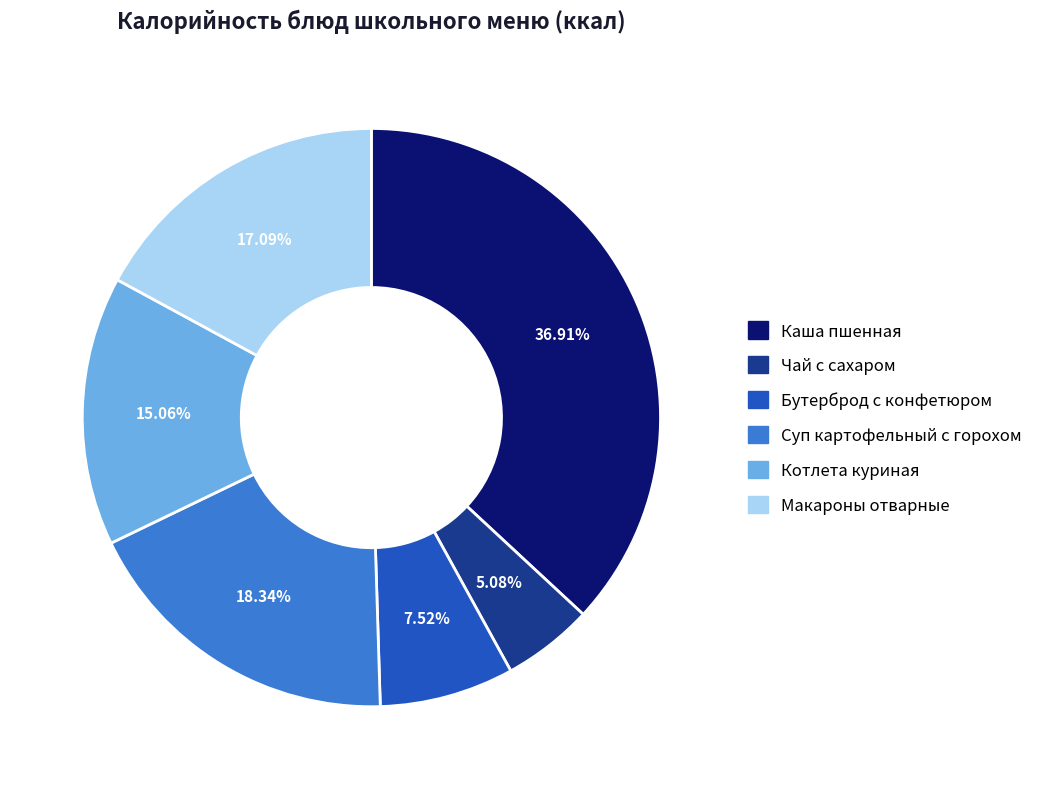

To the nearest percent, what is the difference between the Котлета куриная and Чай с сахаром slice percentages?

10%